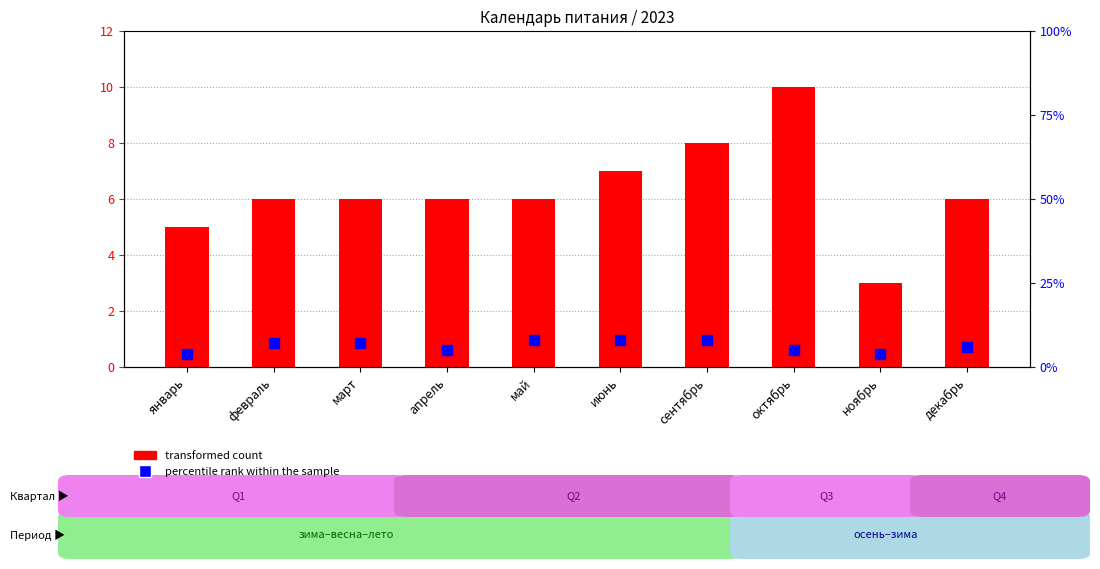

What are all the series names shown in the legend?

transformed count, percentile rank within the sample